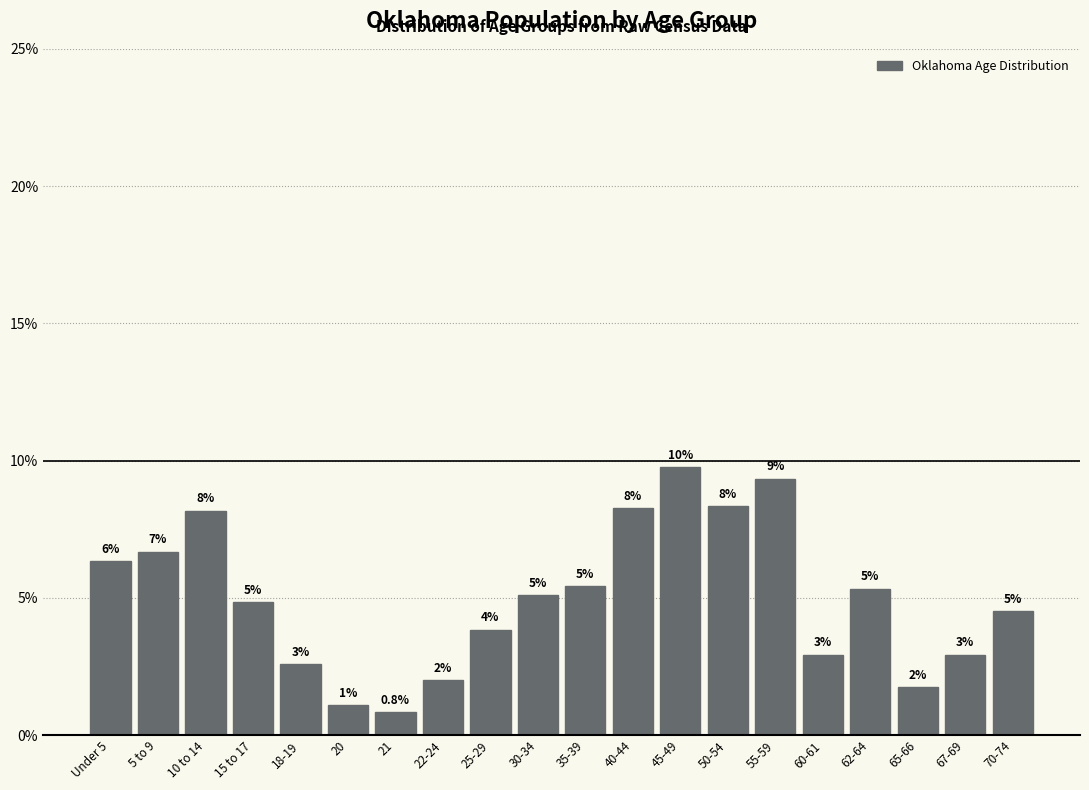

Are the bars horizontal?

No